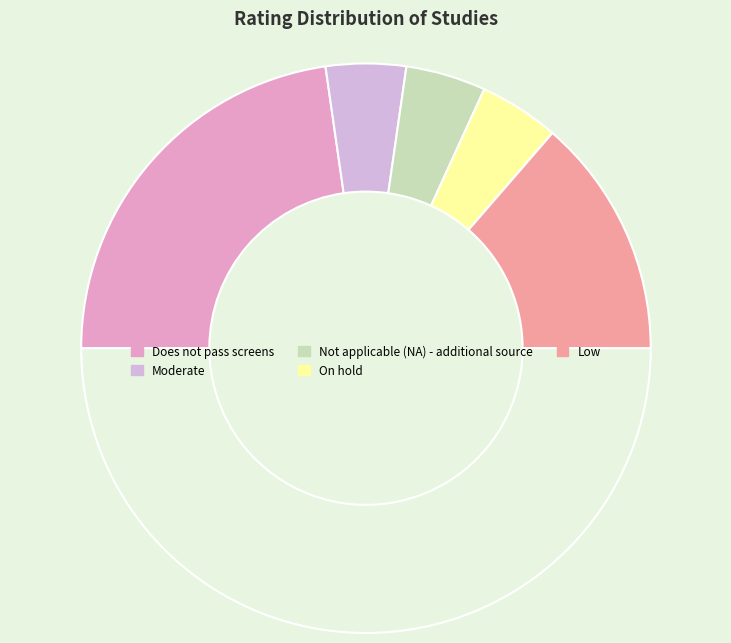

Is there any slice that represents more than half of the pie?

No